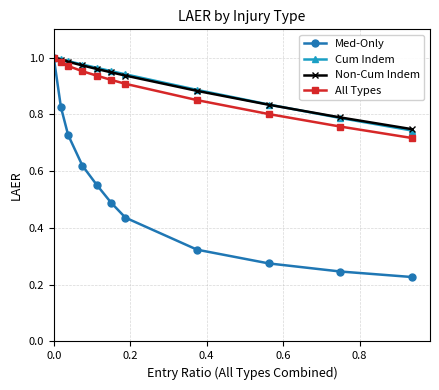

At how many categories does at least one series exceed 0?

11